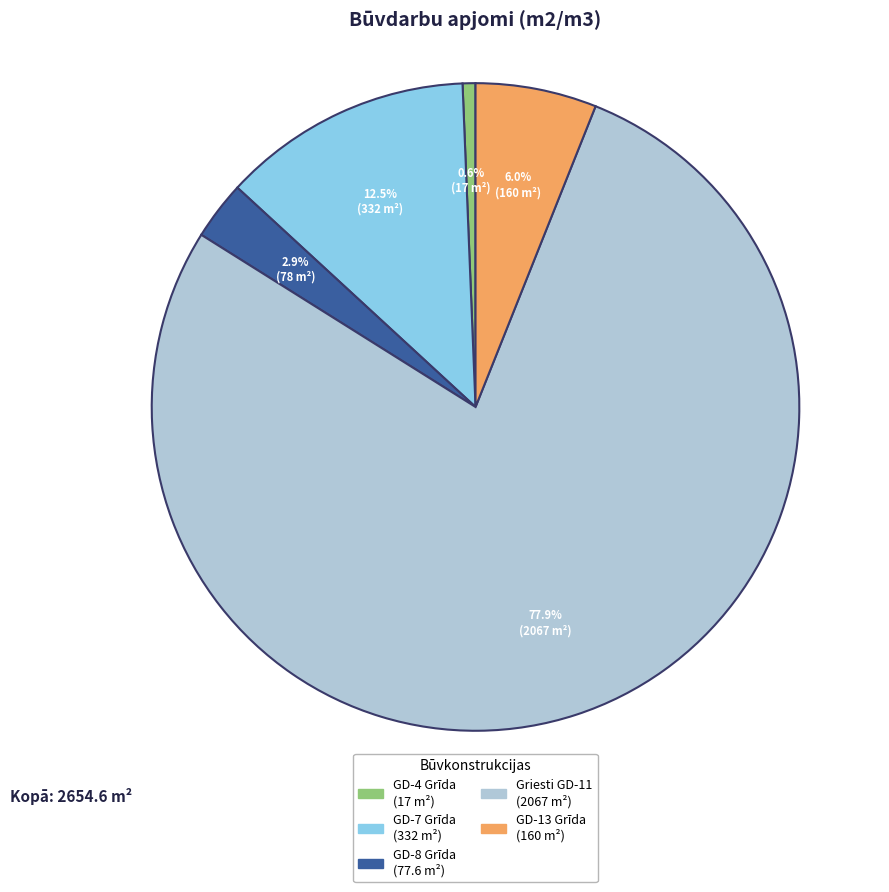

Does any single category account for the majority?

Yes